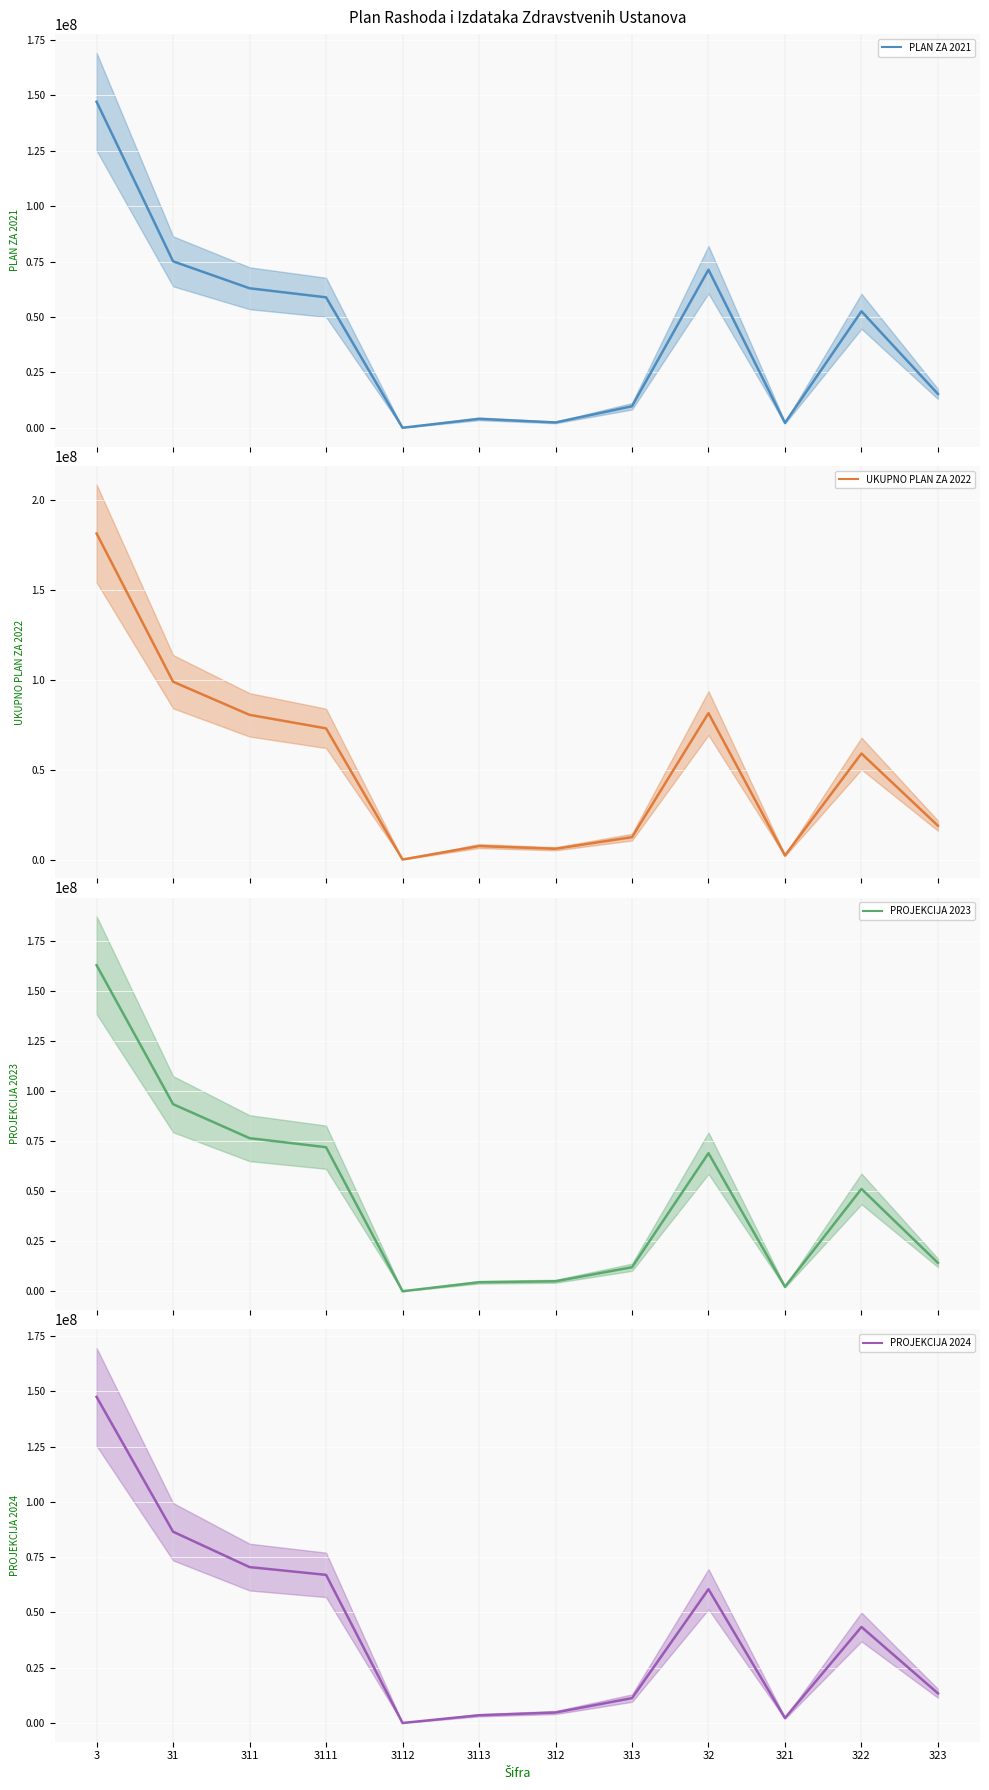

In PROJEKCIJA 2023, how many points are lower than both neighbors (excluding endpoints)?

2